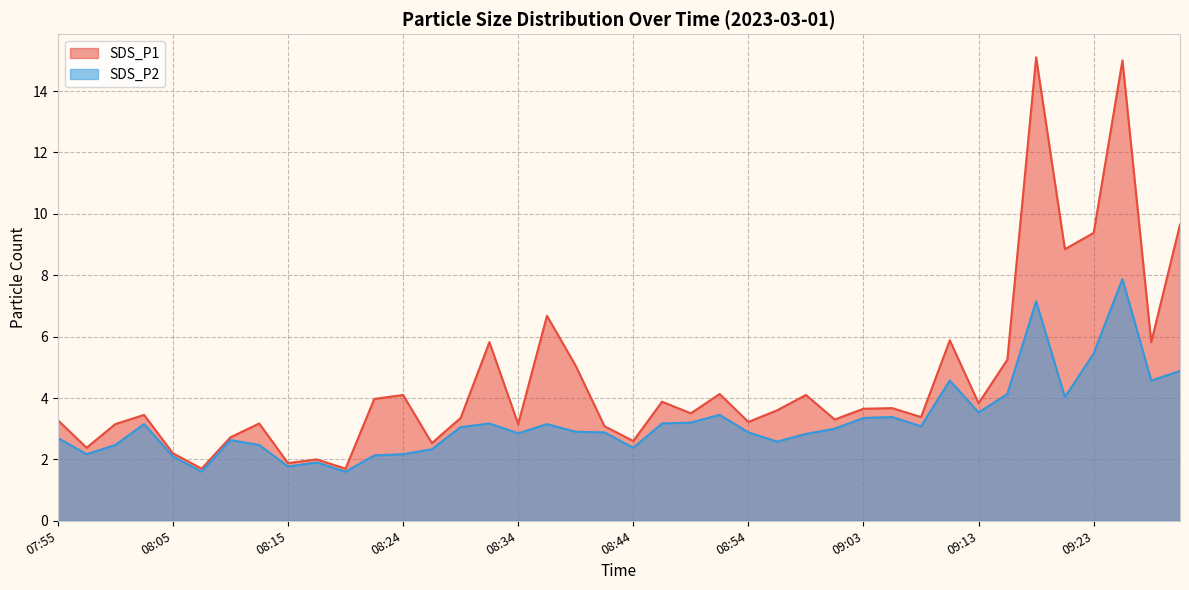

Which series has the widest spread of values?

SDS_P1